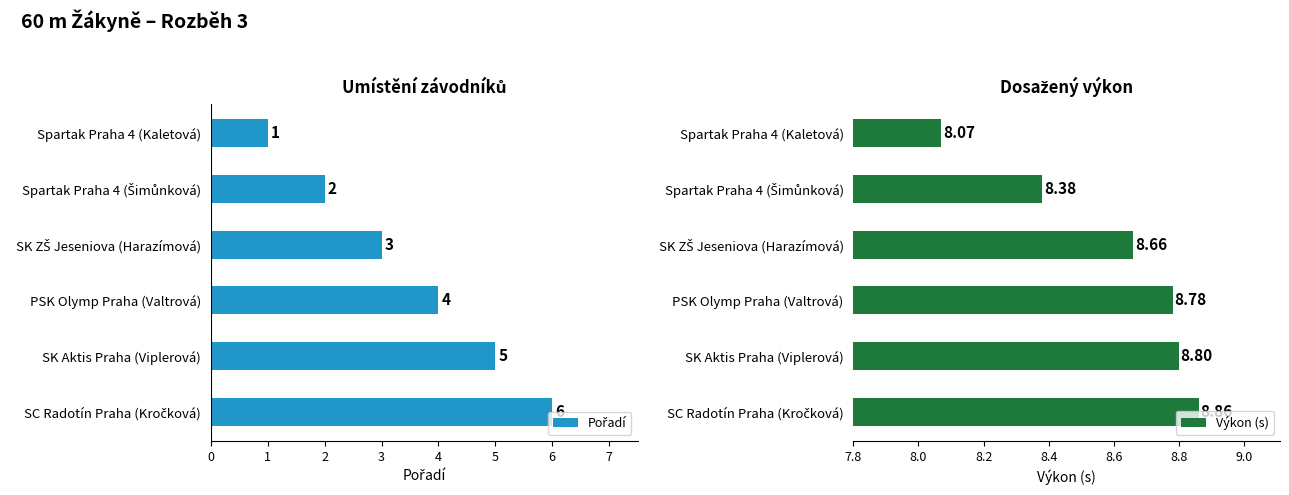

Which series has the largest total across all categories?

Výkon (s)